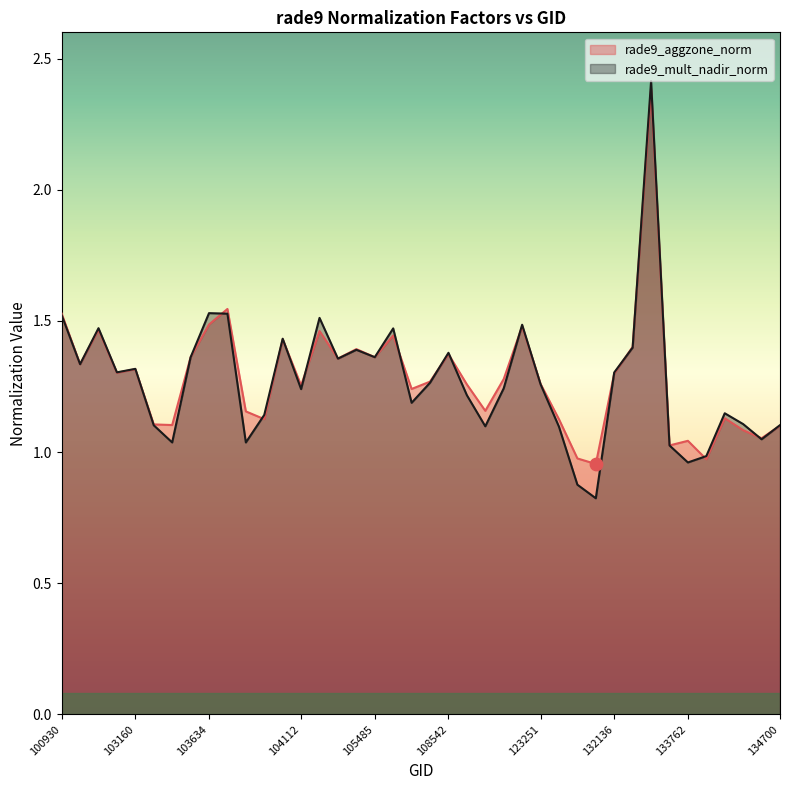

Is the value of rade9_aggzone_norm at 134138 greater than the value of rade9_mult_nadir_norm at 123600?

Yes